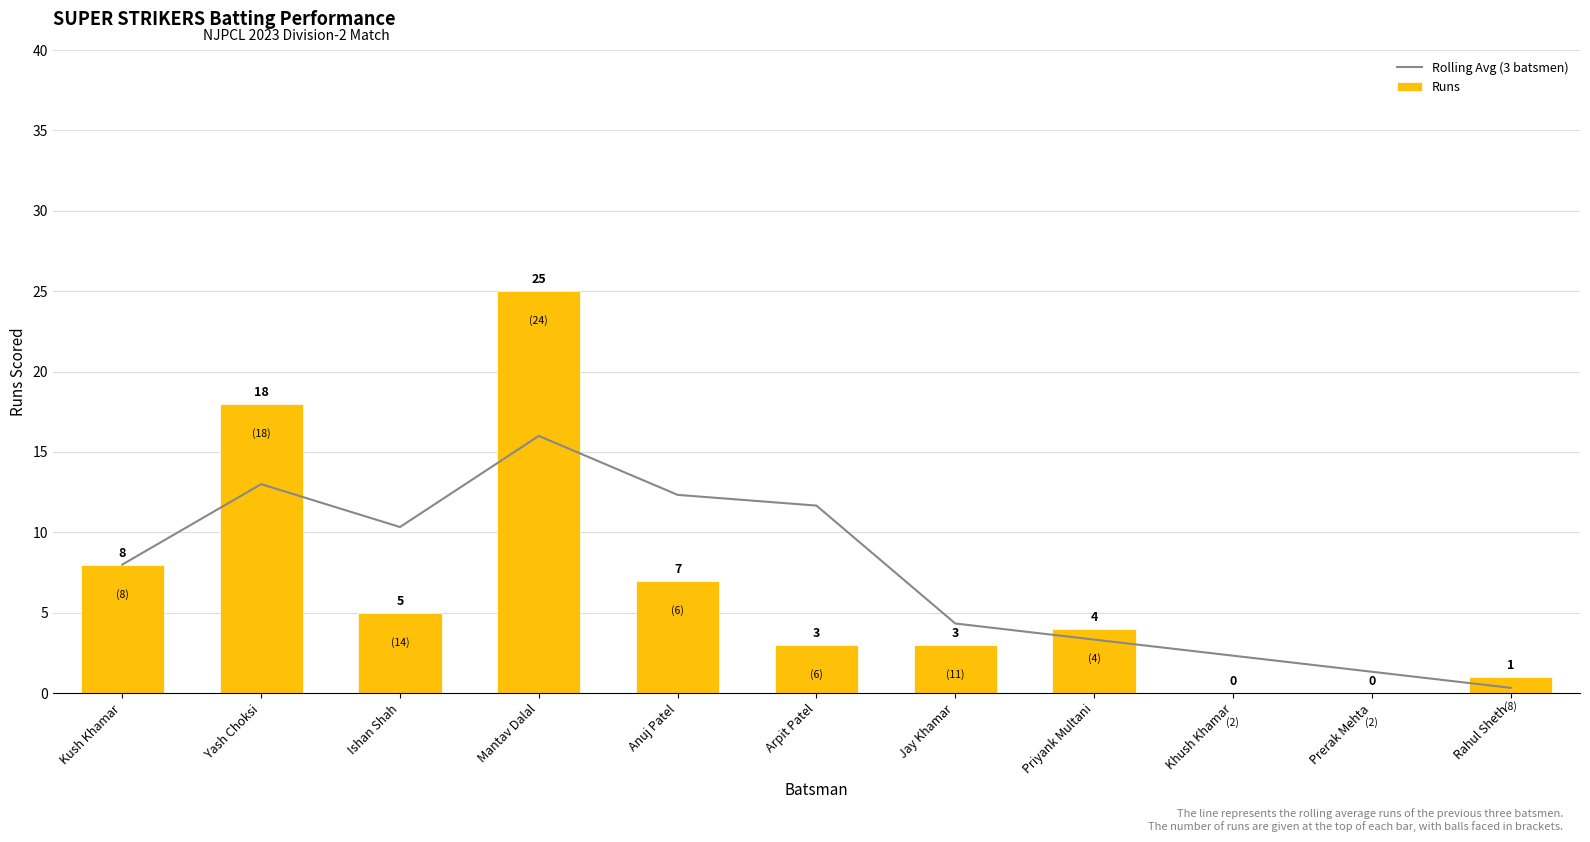

Reading right to left, transcribe all the data shown in this chart.

Rolling Avg (3 batsmen): Rahul Sheth=0.3	Prerak Mehta=1.3	Khush Khamar=2.3	Priyank Multani=3.3	Jay Khamar=4.3	Arpit Patel=11.7	Anuj Patel=12.3	Mantav Dalal=16.0	Ishan Shah=10.3	Yash Choksi=13.0	Kush Khamar=8.0
Runs: Rahul Sheth=1.0	Prerak Mehta=0.0	Khush Khamar=0.0	Priyank Multani=4.0	Jay Khamar=3.0	Arpit Patel=3.0	Anuj Patel=7.0	Mantav Dalal=25.0	Ishan Shah=5.0	Yash Choksi=18.0	Kush Khamar=8.0